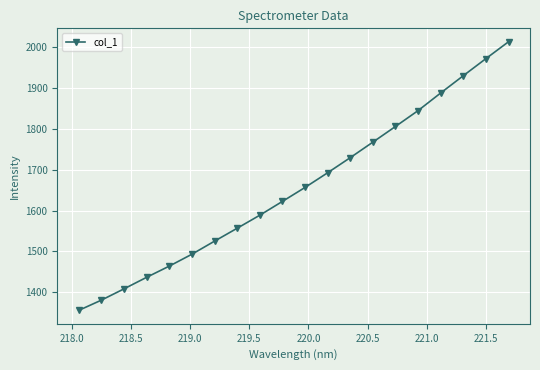

True or false: there are more than 1 points higher than both neighbors.

False